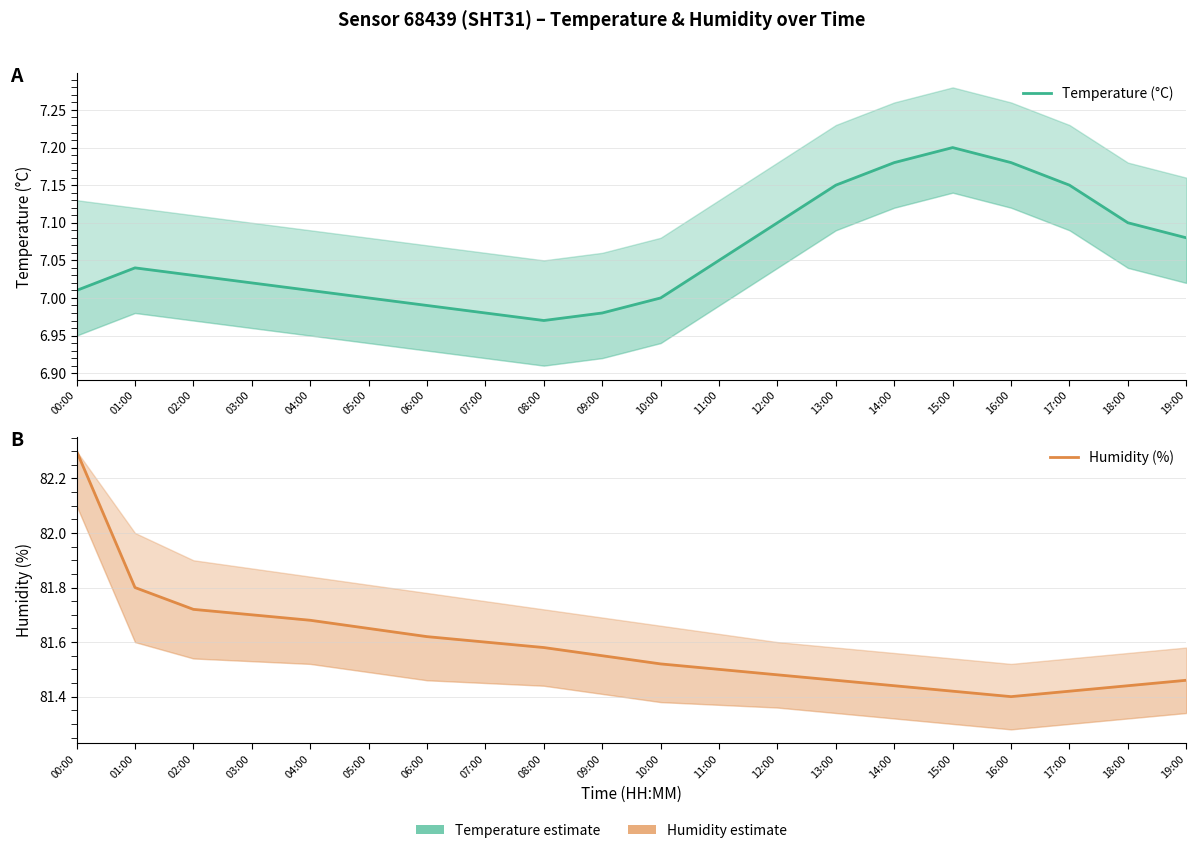

True or false: Temperature (°C) has a value of 9.7 at 15:00.

False